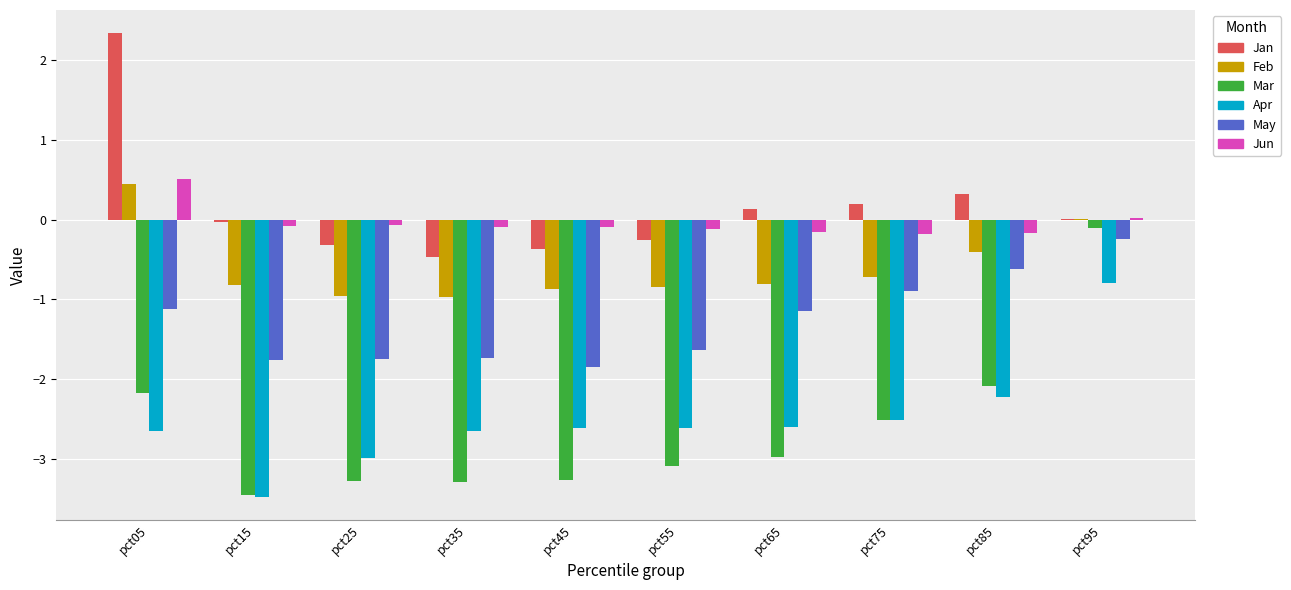

Are the bars grouped side by side (vs. stacked)?

Yes